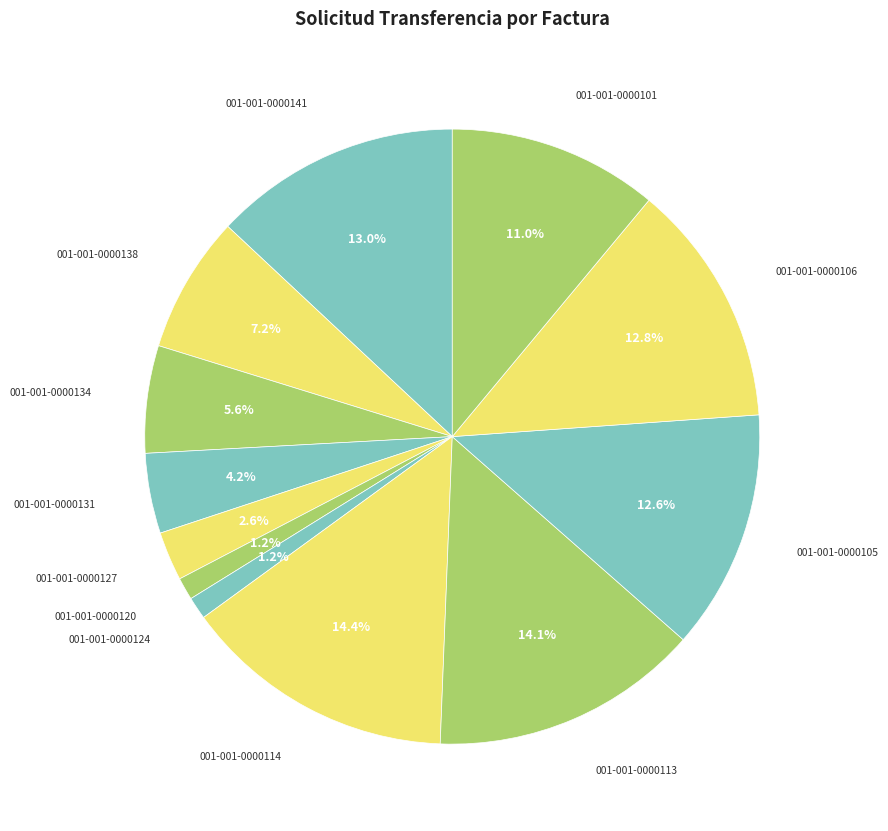

How many slices are in this pie chart?

12